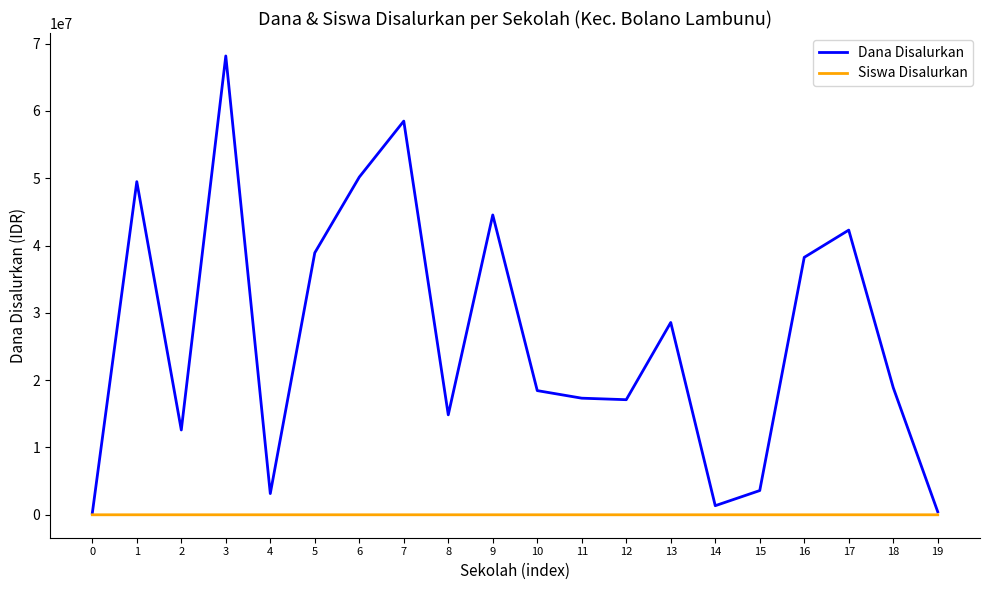

At which category is the sum across all series the highest?

3